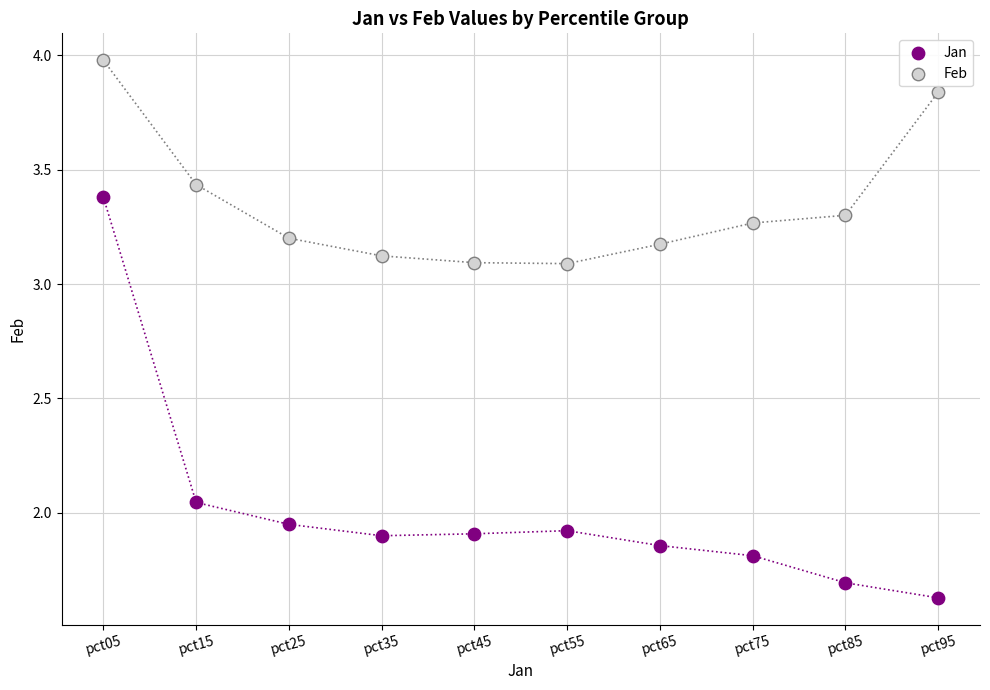

Which series has the widest spread of Y values?

Jan